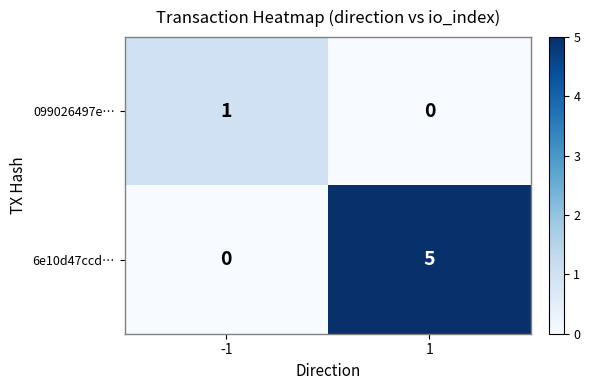

Read the 6e10d47ccd… value at 1.

5